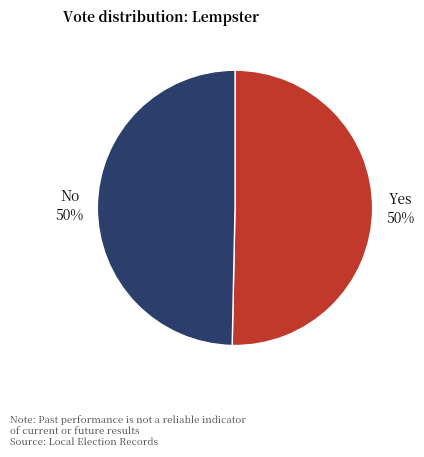

To the nearest percent, what is the average slice percentage?

50%